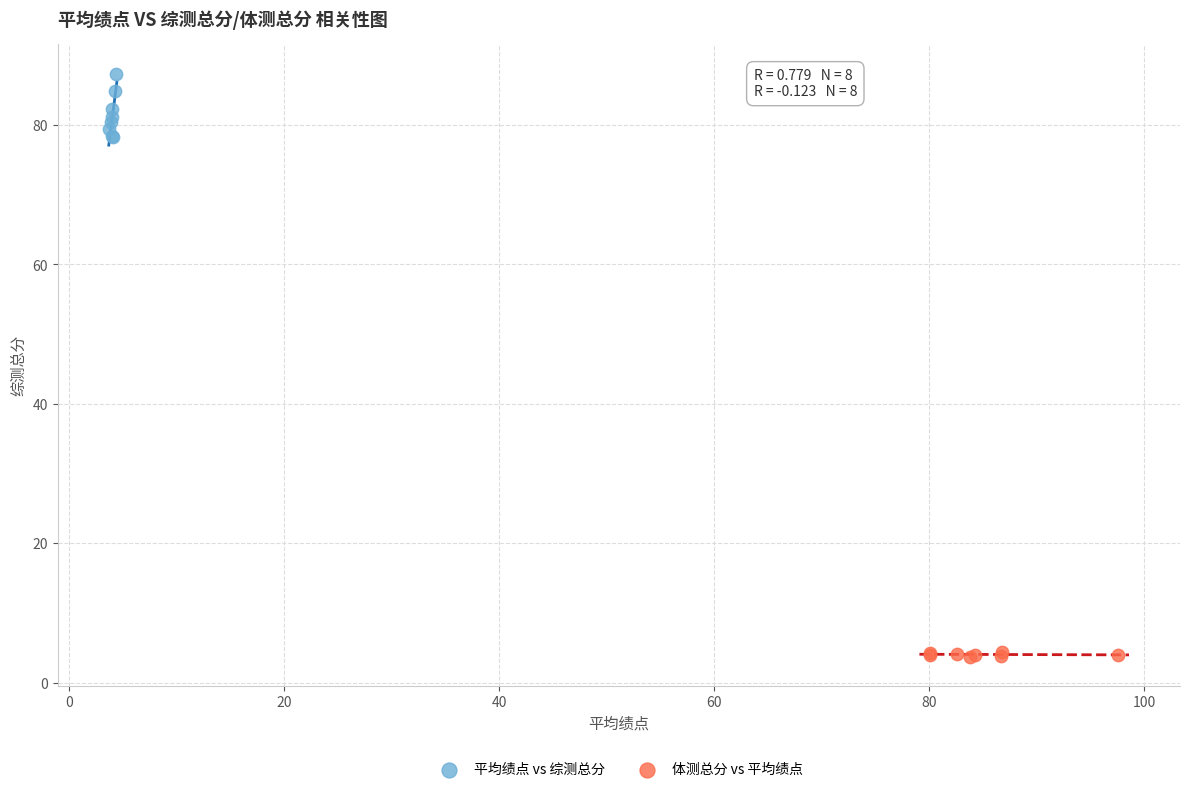

Which series reaches the minimum Y coordinate?

体测总分 vs 平均绩点